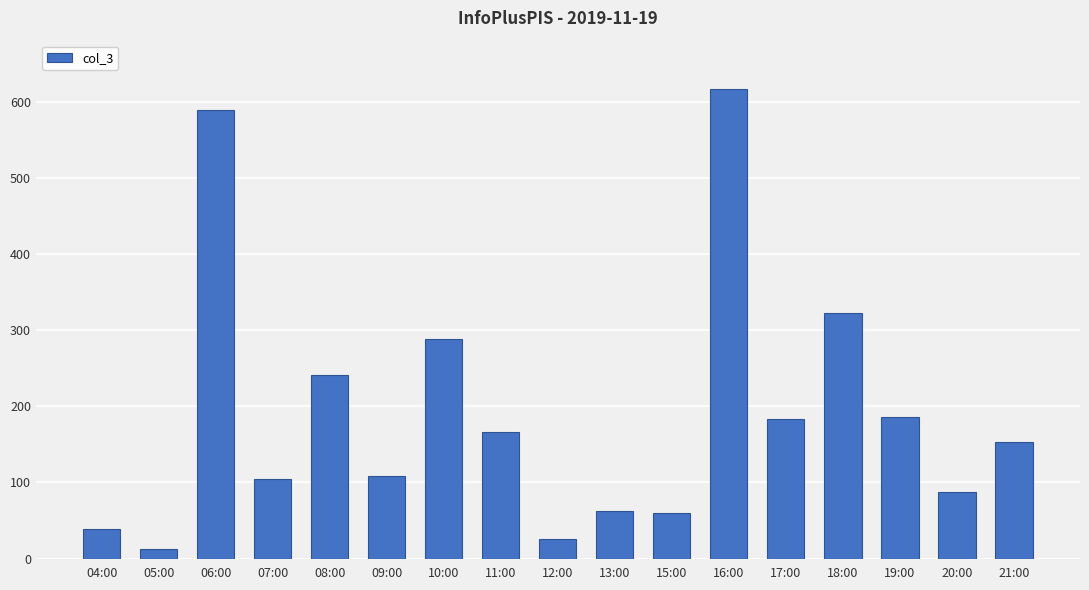

How many values are below 153?

8